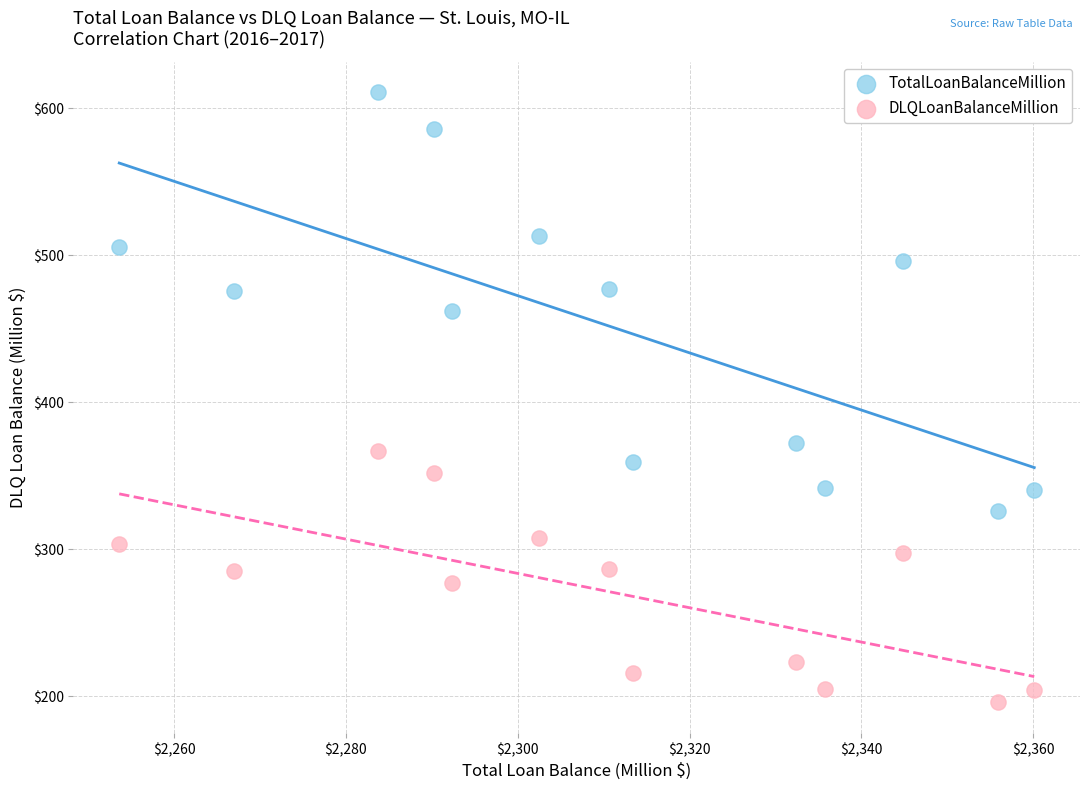

Across all data points, what is the range of Y values (max minus min)?

415.3